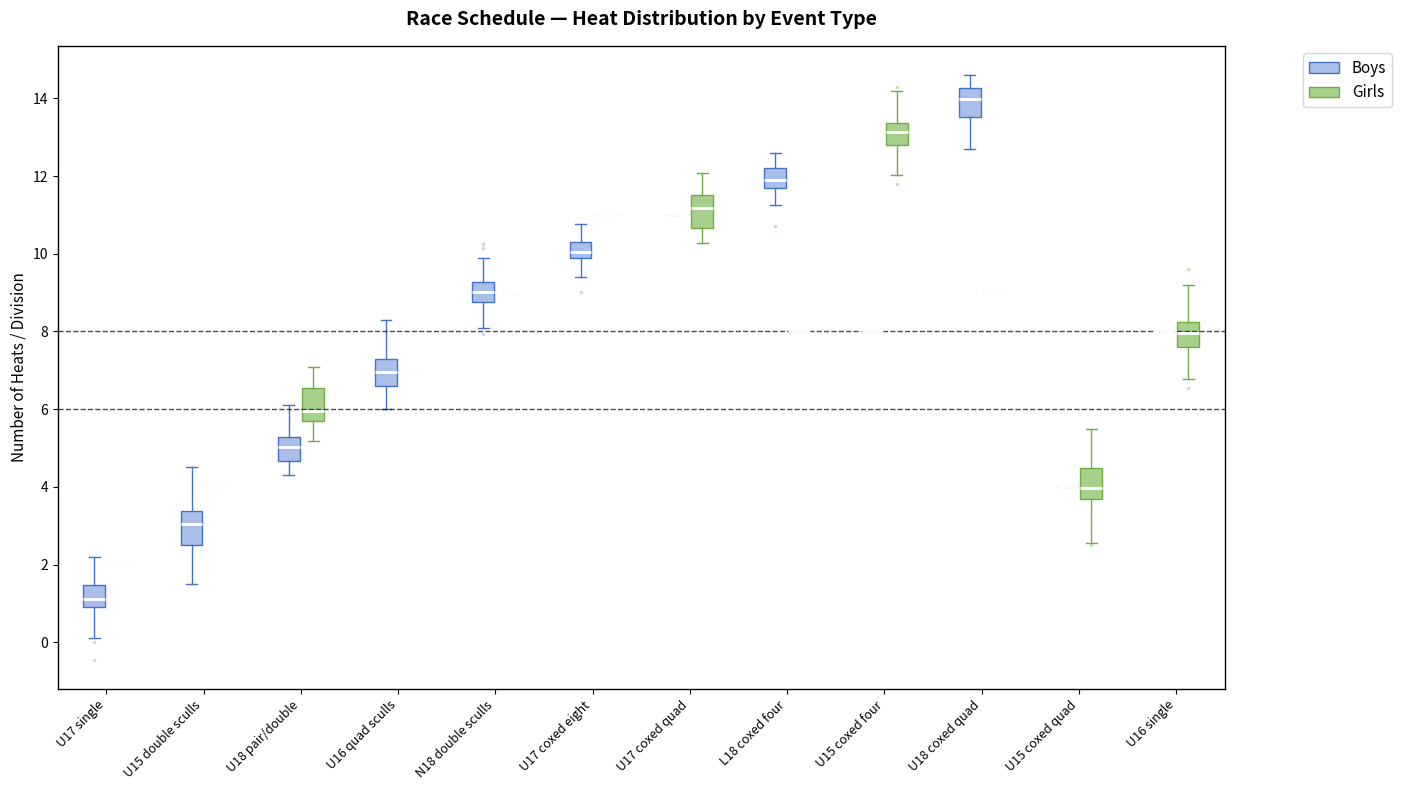

Reading left to right, transcribe this box plot: for each box, give where its median line is, the range the box spans, and where its two whiskers end, as read against the y-axis. The values are not printed on the chart, so give them approximately, as read against the axis.

U17 single (Boys): median 1.2, box 1.0 to 1.4, whiskers 0.2 to 2.2
U17 single (Girls): box collapsed to a line at 2.0, whiskers 2.0 to 2.0
U15 double sculls (Boys): median 3.0, box 2.6 to 3.4, whiskers 1.6 to 4.6
U15 double sculls (Girls): box collapsed to a line at 4.0, whiskers 4.0 to 4.0
U18 pair/double (Boys): median 5.0, box 4.6 to 5.2, whiskers 4.2 to 6.2
U18 pair/double (Girls): median 6.0, box 5.6 to 6.6, whiskers 5.2 to 7.0
U16 quad sculls (Boys): median 7.0, box 6.6 to 7.2, whiskers 6.0 to 8.2
U16 quad sculls (Girls): box collapsed to a line at 7.0, whiskers 7.0 to 7.0
N18 double sculls (Boys): median 9.0, box 8.8 to 9.2, whiskers 8.0 to 10.0
N18 double sculls (Girls): box collapsed to a line at 9.0, whiskers 9.0 to 9.0
U17 coxed eight (Boys): median 10.0, box 9.8 to 10.2, whiskers 9.4 to 10.8
U17 coxed eight (Girls): box collapsed to a line at 11.0, whiskers 11.0 to 11.0
U17 coxed quad (Boys): box collapsed to a line at 11.0, whiskers 11.0 to 11.0
U17 coxed quad (Girls): median 11.2, box 10.6 to 11.6, whiskers 10.2 to 12.0
L18 coxed four (Boys): median 11.8 (inside the box), box 11.8 to 12.2, whiskers 11.2 to 12.6
L18 coxed four (Girls): box collapsed to a line at 8.0, whiskers 8.0 to 8.0
U15 coxed four (Boys): box collapsed to a line at 8.0, whiskers 8.0 to 8.0
U15 coxed four (Girls): median 13.2, box 12.8 to 13.4, whiskers 12.0 to 14.2
U18 coxed quad (Boys): median 14.0, box 13.6 to 14.2, whiskers 12.8 to 14.6
U18 coxed quad (Girls): box collapsed to a line at 9.0, whiskers 9.0 to 9.0
U15 coxed quad (Boys): box collapsed to a line at 4.0, whiskers 4.0 to 4.0
U15 coxed quad (Girls): median 4.0, box 3.6 to 4.4, whiskers 2.6 to 5.6
U16 single (Boys): box collapsed to a line at 8.0, whiskers 8.0 to 8.0
U16 single (Girls): median 8.0, box 7.6 to 8.2, whiskers 6.8 to 9.2